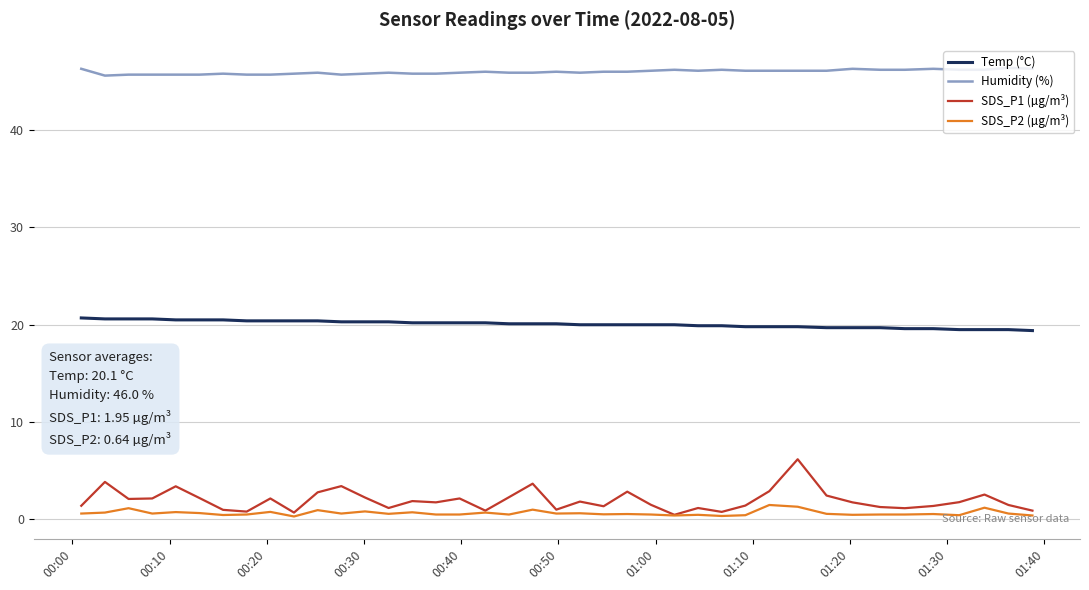

What is the difference between the maximum and minimum values in the SDS_P1 (µg/m³) series?

5.7